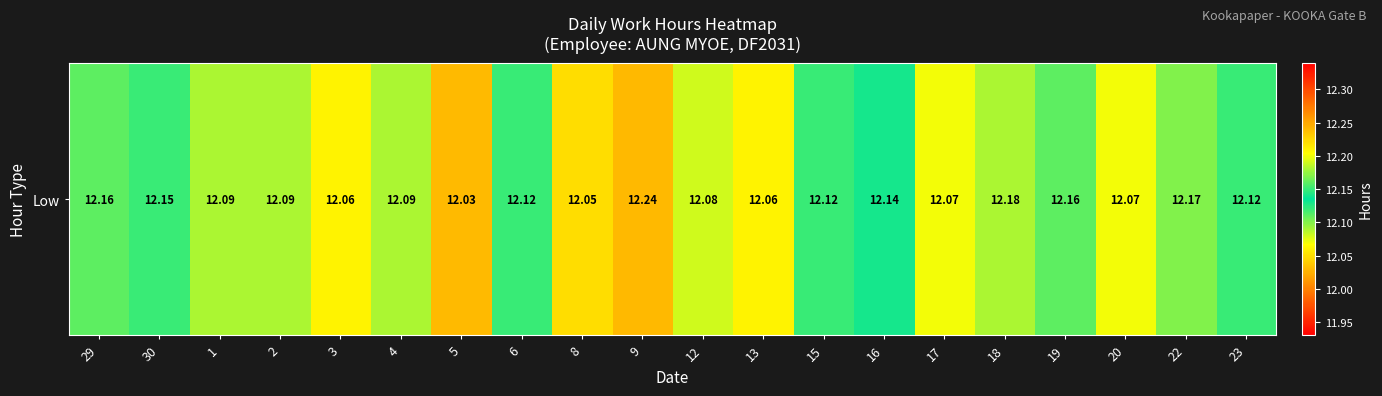

Reading left to right, list all the values displayed in this chart.

29=12.2	30=12.2	1=12.1	2=12.1	3=12.1	4=12.1	5=12.0	6=12.1	8=12.1	9=12.2	12=12.1	13=12.1	15=12.1	16=12.1	17=12.1	18=12.2	19=12.2	20=12.1	22=12.2	23=12.1